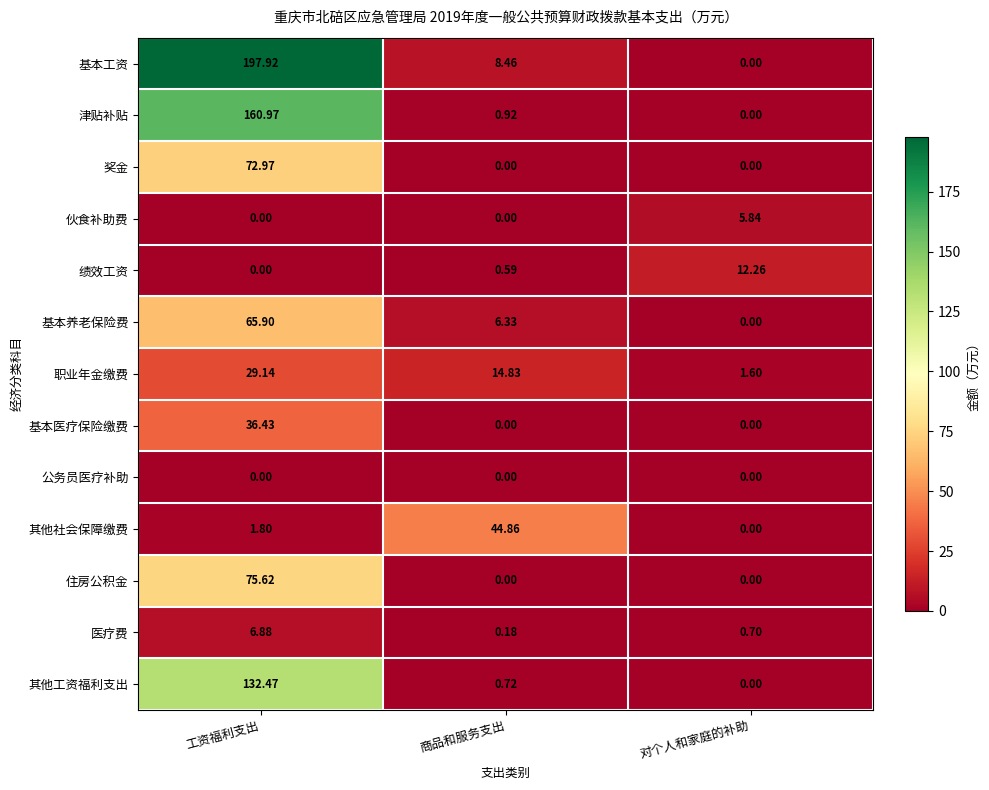

Rank the series by their maximum value, from lowest to highest.

公务员医疗补助, 伙食补助费, 医疗费, 绩效工资, 职业年金缴费, 基本医疗保险缴费, 其他社会保障缴费, 基本养老保险费, 奖金, 住房公积金, 其他工资福利支出, 津贴补贴, 基本工资